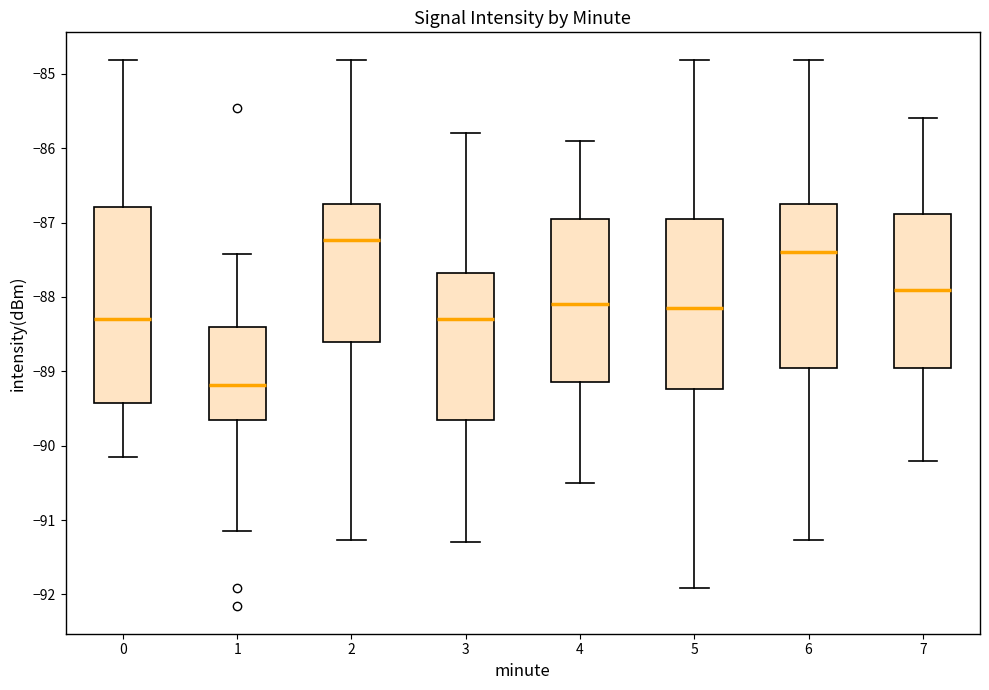

Which box has the highest median line?

2